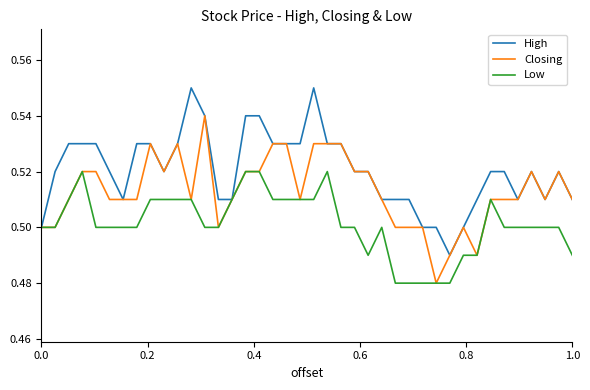

Rank the series by their maximum value, from lowest to highest.

Low, Closing, High